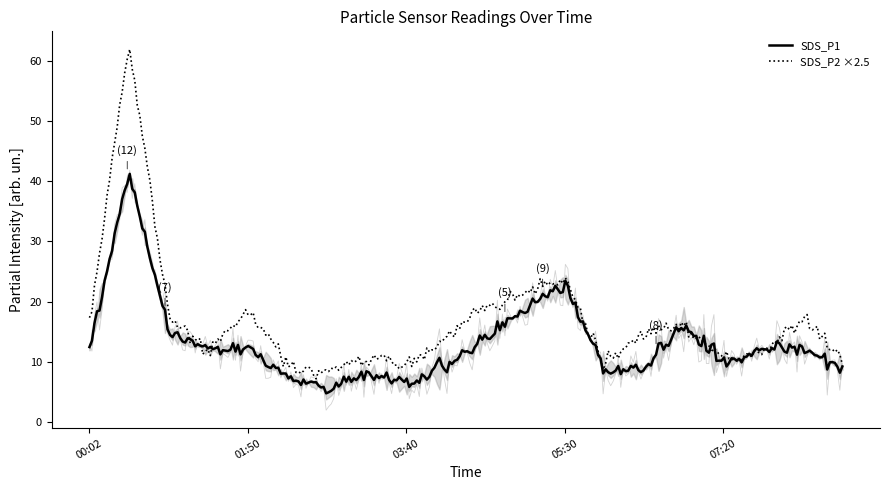

What is the highest value of the SDS_P2 ×2.5 series?

61.9